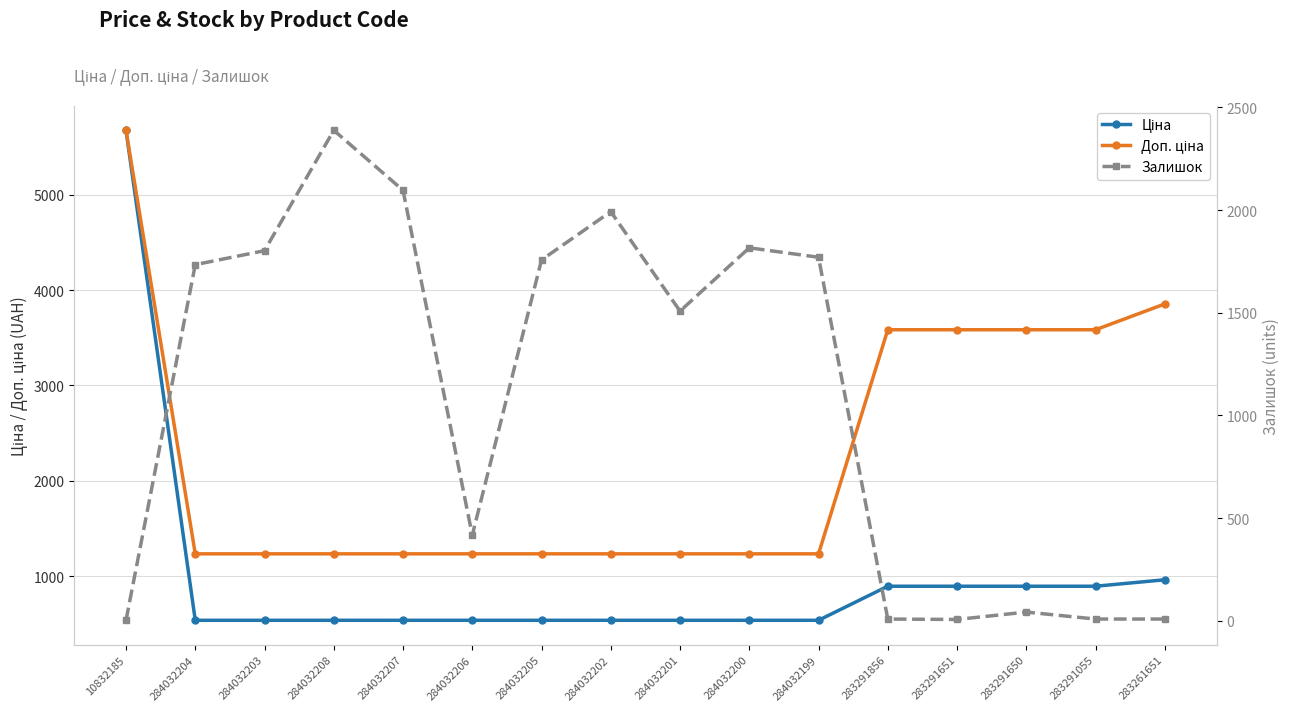

What is the total value across all series at 284032208?

4162.4